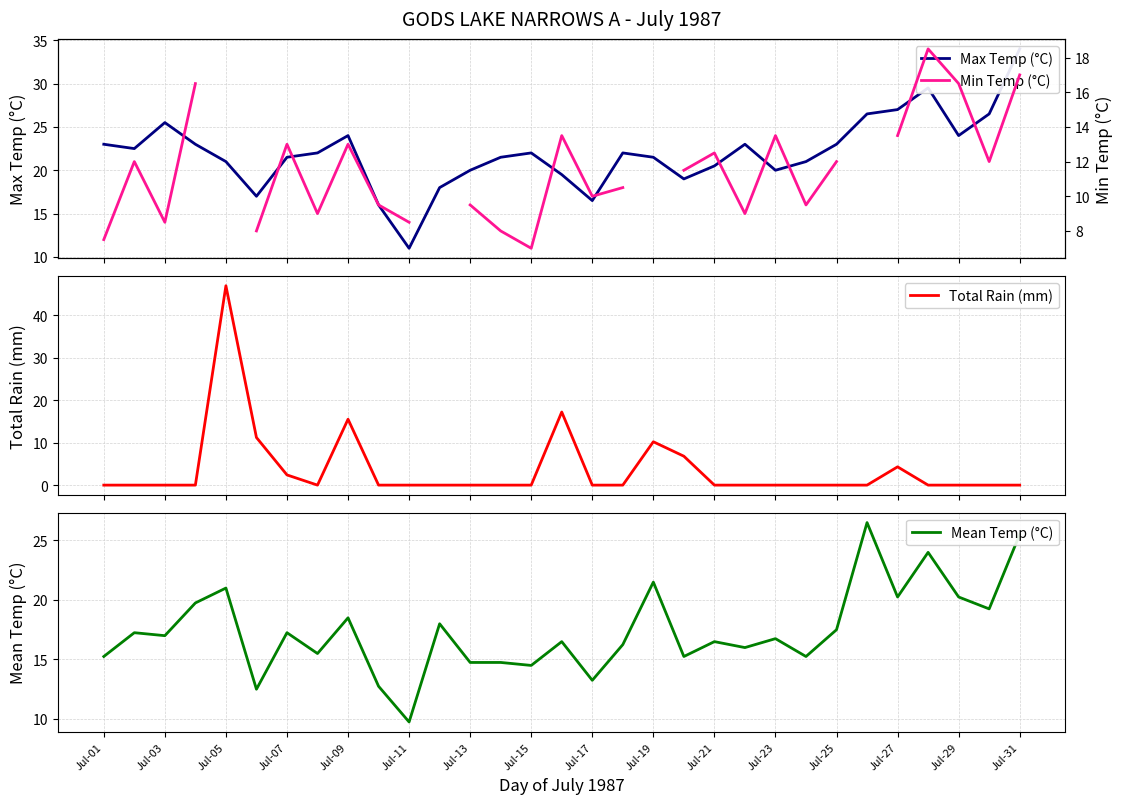

What position from the right is 29?

2